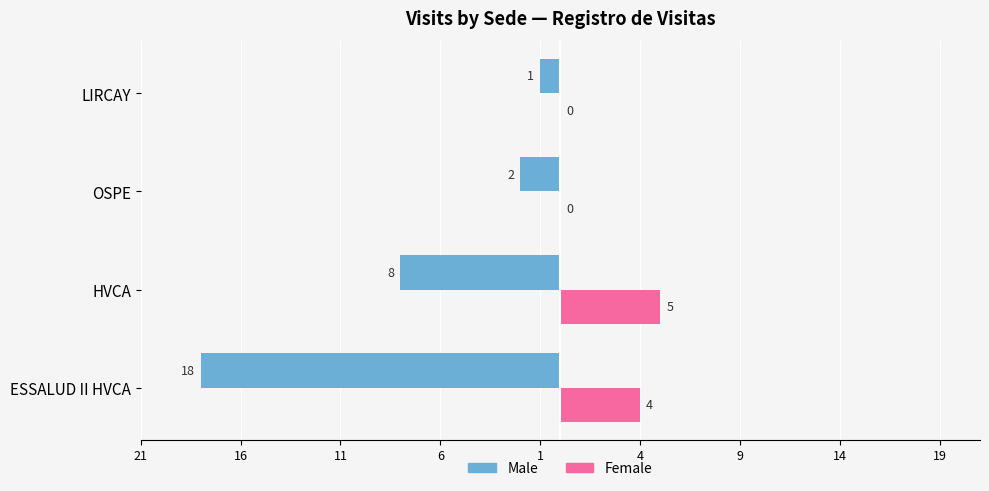

What are all the series names shown in the legend?

Male, Female